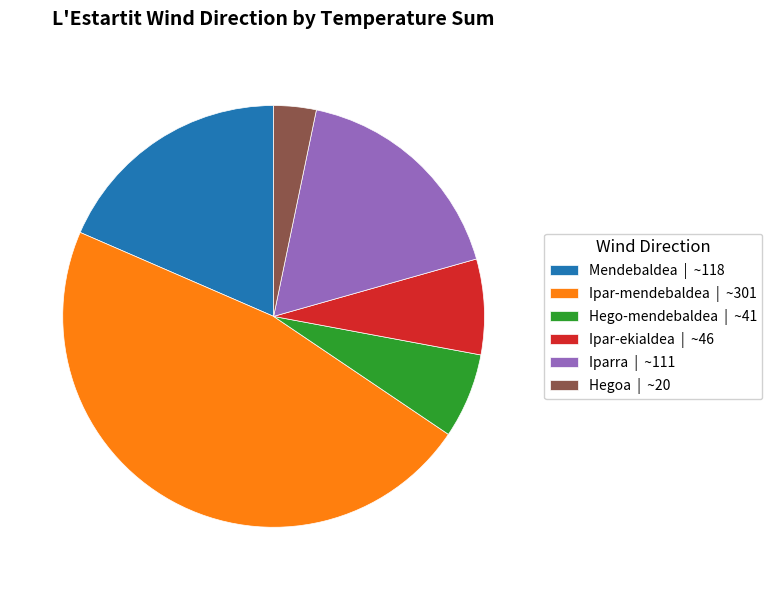

Is the sum of Mendebaldea | ~118 and Iparra | ~111 greater than half?

No